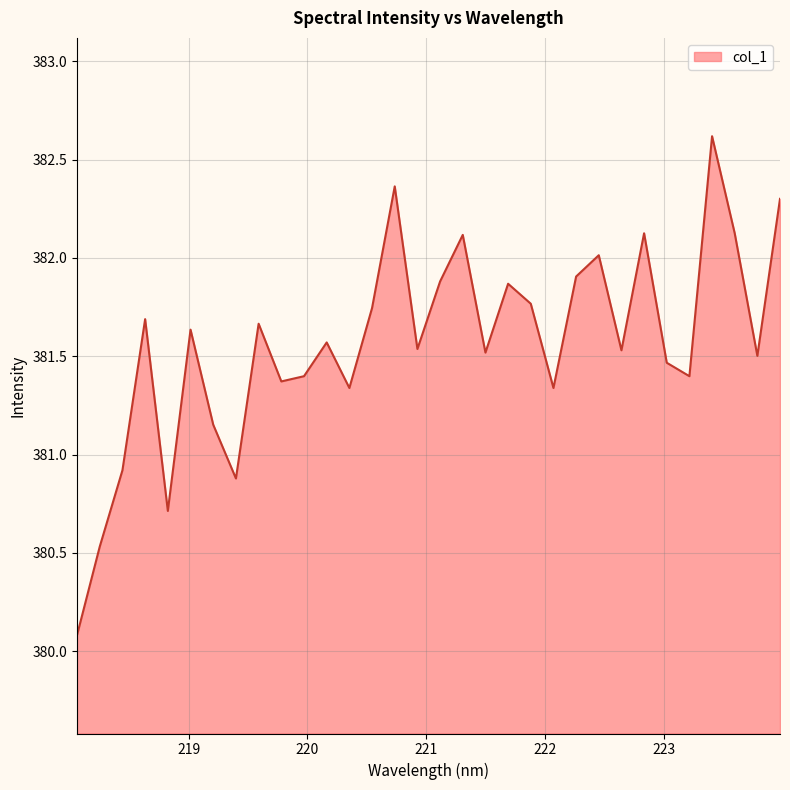

Does the chart have visible grid lines?

Yes